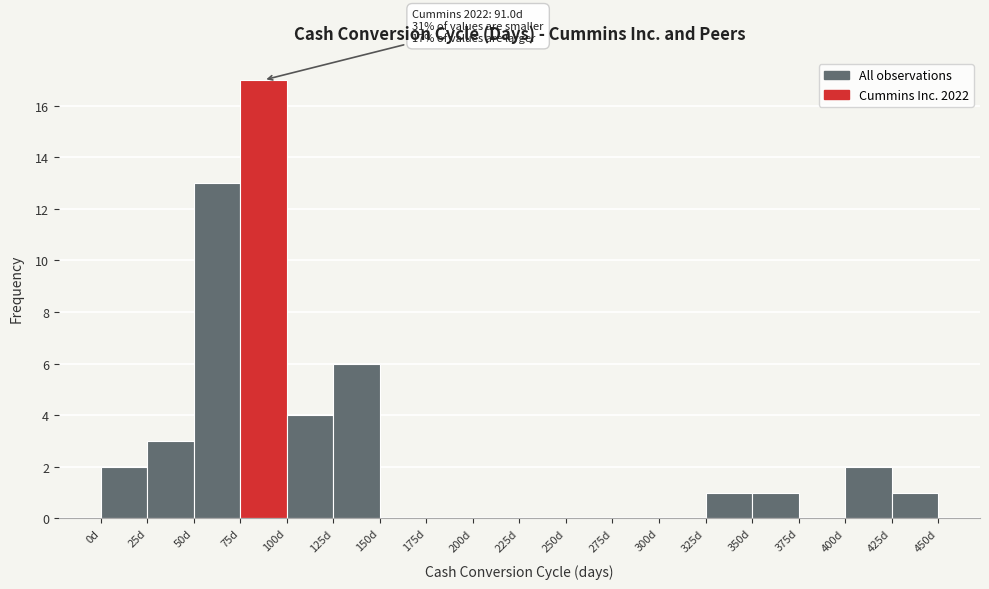

Which range on the x-axis has the tallest bar?

75 to 100